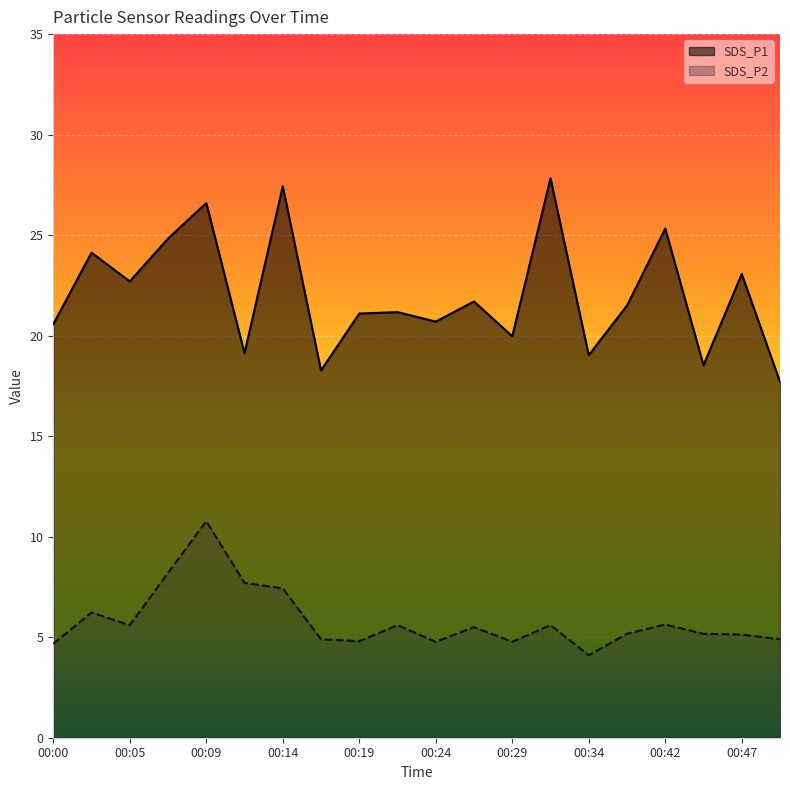

At which label is SDS_P1 closest to 22?

00:27